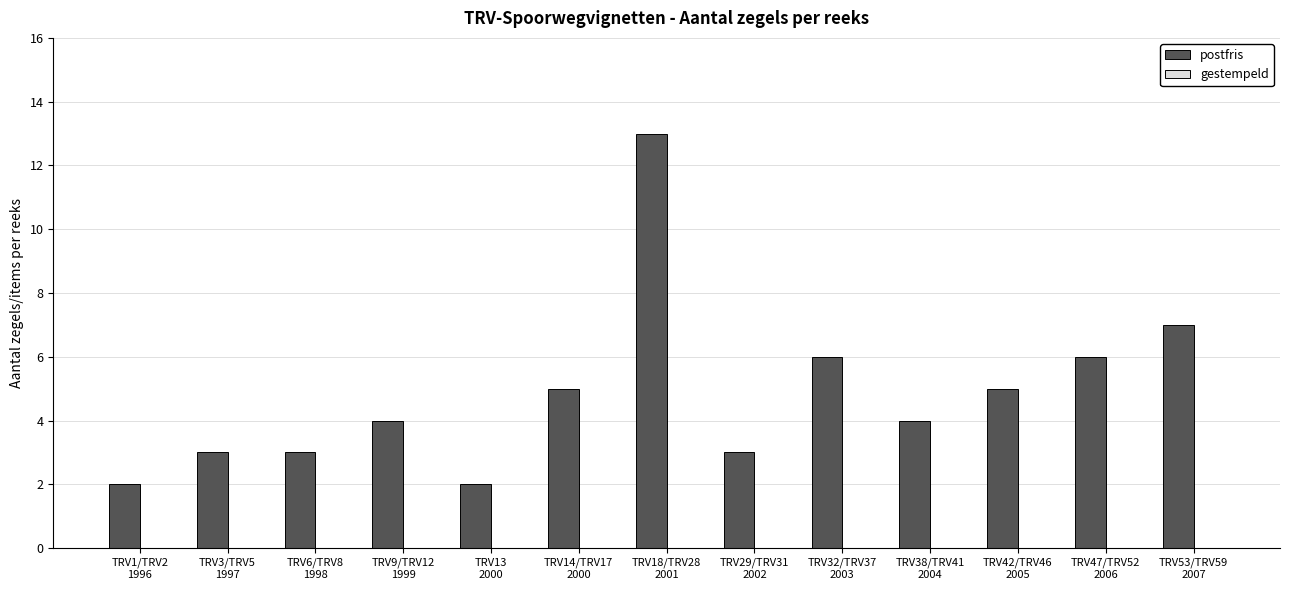

How many data points does each series have?

13